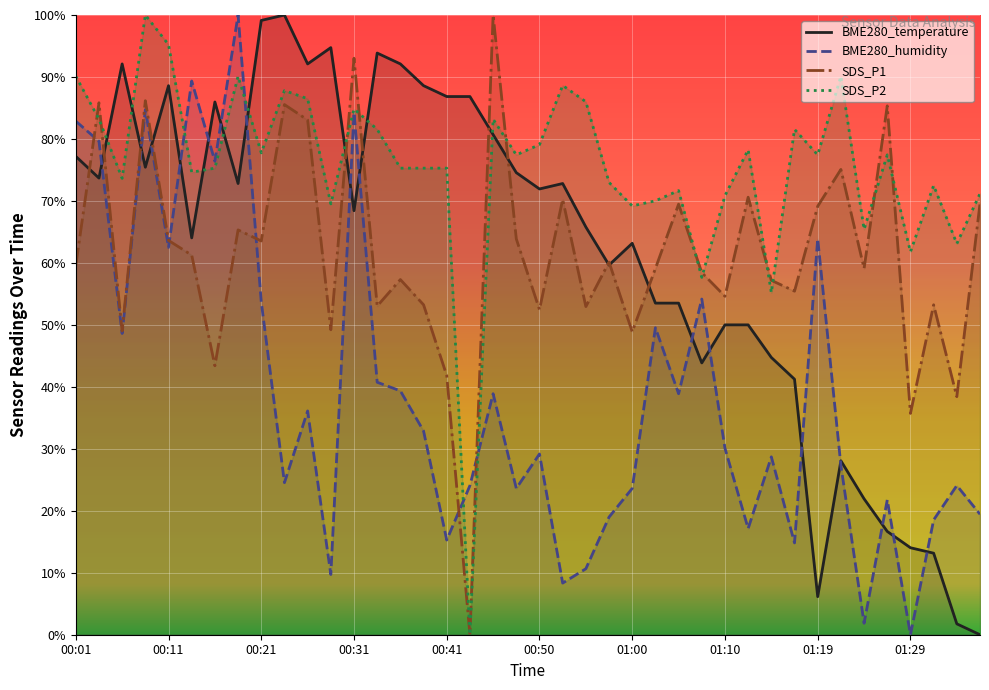

Reading left to right, what are all the values shown in this chart?

BME280_temperature: 00:01=77.2	00:04=73.7	00:06=92.1	00:09=75.4	00:11=88.6	00:14=64.0	00:16=86.0	00:18=72.8	00:21=99.1	00:23=100.0	00:26=92.1	00:28=94.7	00:31=68.4	00:33=93.9	00:36=92.1	00:38=88.6	00:41=86.8	00:43=86.8	00:45=80.7	00:48=74.6	00:50=71.9	00:53=72.8	00:55=65.8	00:58=59.6	01:00=63.2	01:02=53.5	01:05=53.5	01:07=43.9	01:10=50.0	01:12=50.0	01:15=44.7	01:17=41.2	01:19=6.1	01:22=28.1	01:24=21.9	01:27=16.7	01:29=14.0	01:32=13.2	01:34=1.8	01:36=0.0
BME280_humidity: 00:01=82.9	00:04=79.6	00:06=48.6	00:09=84.7	00:11=62.5	00:14=89.4	00:16=76.4	00:18=100.0	00:21=53.7	00:23=24.5	00:26=36.1	00:28=9.7	00:31=84.3	00:33=40.7	00:36=39.4	00:38=32.9	00:41=15.3	00:43=24.1	00:45=38.9	00:48=23.6	00:50=29.2	00:53=8.3	00:55=10.6	00:58=19.0	01:00=23.6	01:02=49.5	01:05=38.9	01:07=54.2	01:10=30.1	01:12=17.1	01:15=28.7	01:17=14.8	01:19=63.9	01:22=27.3	01:24=1.9	01:27=21.8	01:29=0.0	01:32=18.5	01:34=24.1	01:36=19.4
SDS_P1: 00:01=59.6	00:04=85.8	00:06=49.0	00:09=86.2	00:11=63.6	00:14=61.3	00:16=43.4	00:18=65.3	00:21=63.5	00:23=85.5	00:26=83.1	00:28=49.2	00:31=93.0	00:33=53.0	00:36=57.3	00:38=53.2	00:41=41.8	00:43=0.0	00:45=100.0	00:48=63.9	00:50=52.5	00:53=70.3	00:55=52.9	00:58=60.1	01:00=48.9	01:02=59.1	01:05=69.5	01:07=58.4	01:10=54.6	01:12=70.6	01:15=57.2	01:17=55.4	01:19=69.1	01:22=75.1	01:24=59.1	01:27=85.3	01:29=35.7	01:32=53.2	01:34=38.4	01:36=69.6
SDS_P2: 00:01=90.1	00:04=83.2	00:06=73.6	00:09=100.0	00:11=95.2	00:14=74.6	00:16=75.3	00:18=90.1	00:21=77.8	00:23=87.8	00:26=86.5	00:28=69.5	00:31=84.8	00:33=81.5	00:36=75.3	00:38=75.3	00:41=75.3	00:43=0.0	00:45=83.2	00:48=77.4	00:50=79.1	00:53=88.6	00:55=86.0	00:58=73.0	01:00=69.2	01:02=70.0	01:05=71.7	01:07=57.7	01:10=70.8	01:12=78.3	01:15=55.2	01:17=81.5	01:19=77.4	01:22=90.1	01:24=65.4	01:27=77.4	01:29=61.8	01:32=72.5	01:34=63.1	01:36=71.2